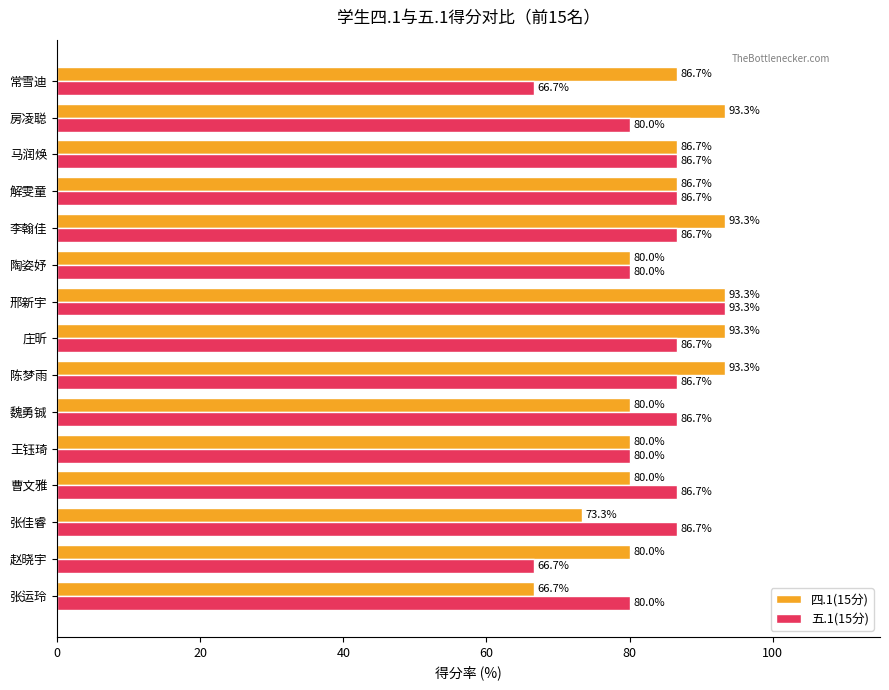

What is the greatest value displayed?

93.3